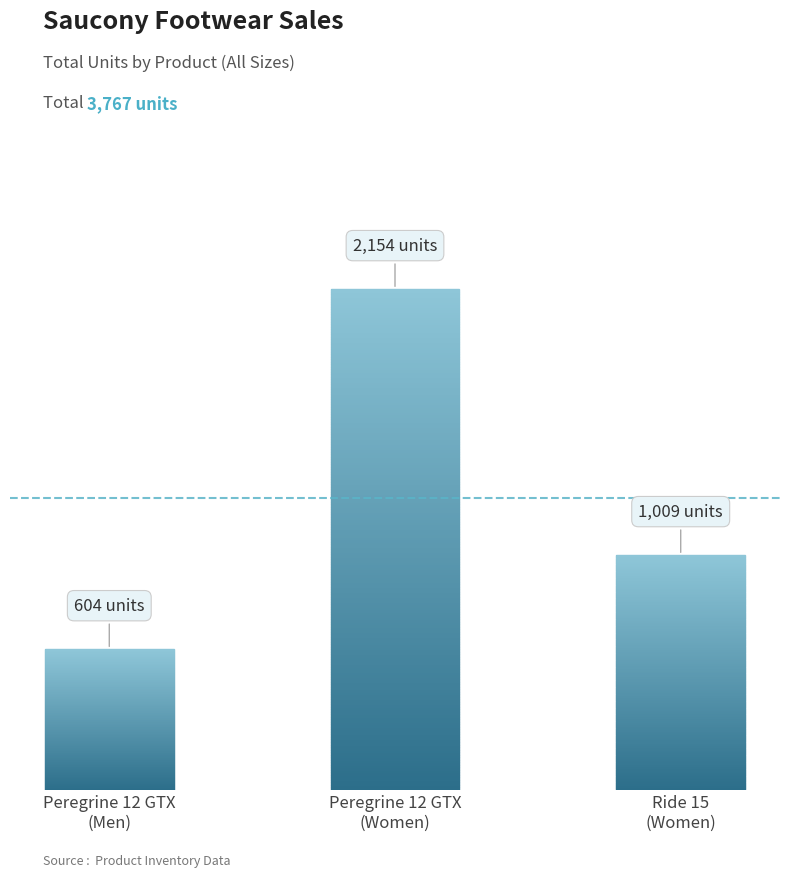

What is the label of the 3rd bar from the right?

Peregrine 12 GTX
(Men)